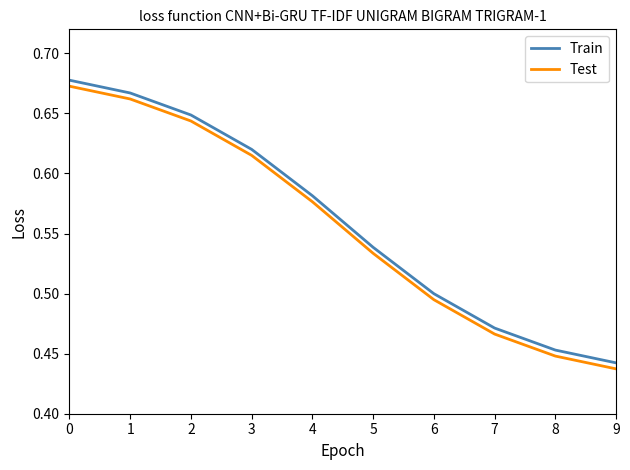

True or false: Test has more than 0 points higher than both neighbors.

False